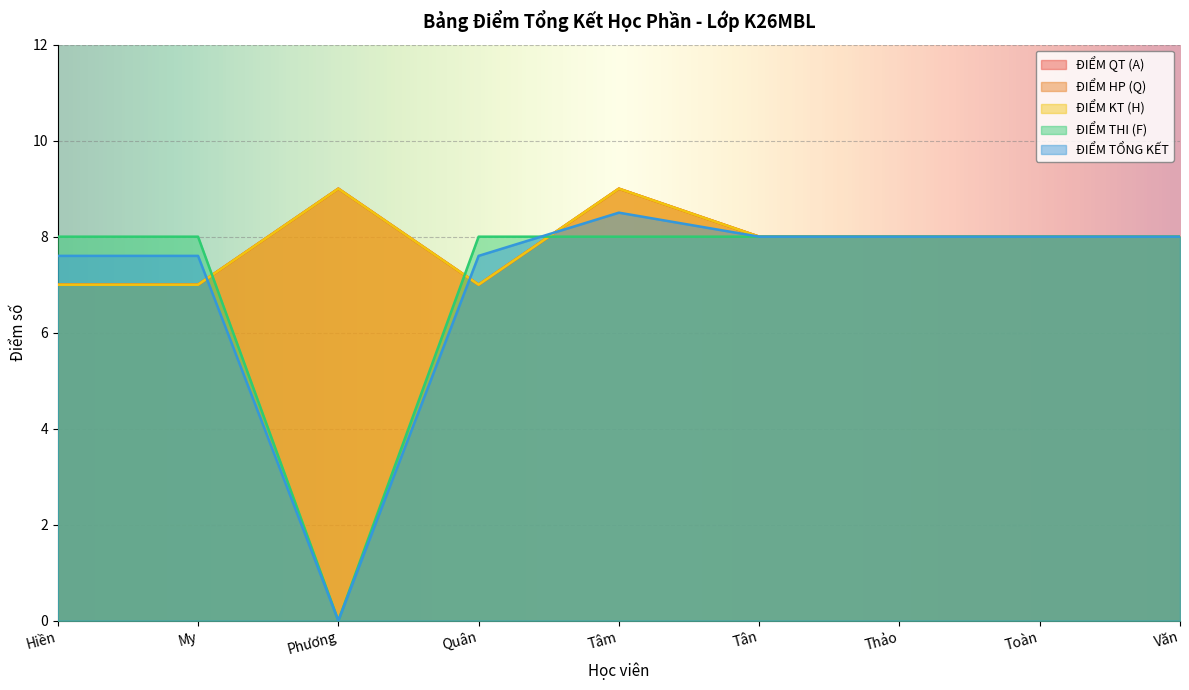

What is the difference between the maximum and minimum values in the ĐIỂM TỔNG KẾT series?

8.5